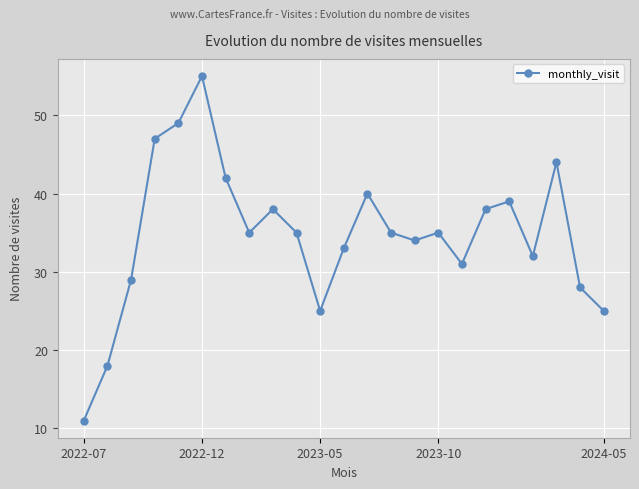

True or false: the data has more than 2 interior local peaks.

True